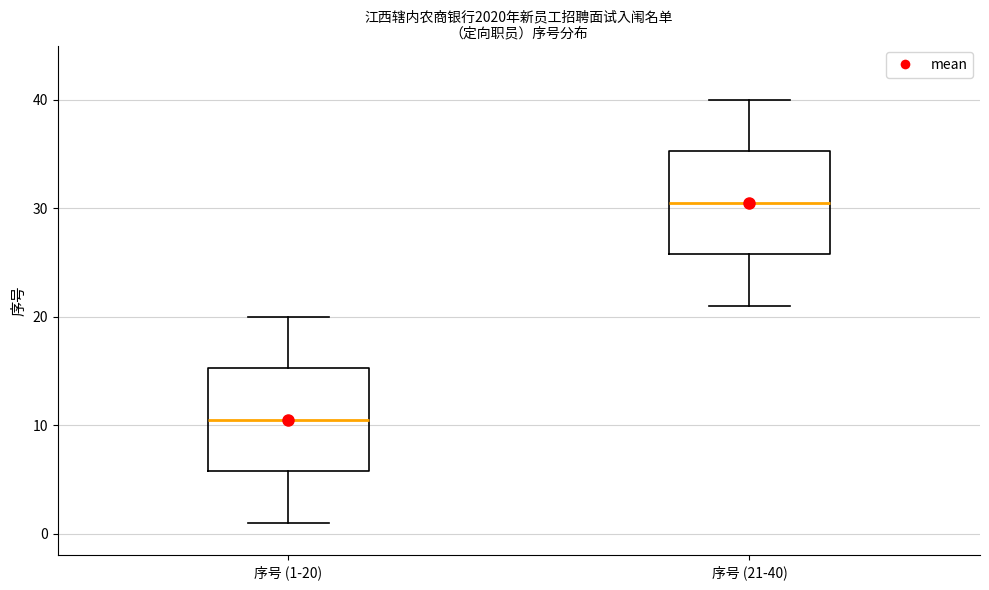

Reading left to right, read every box against the y-axis: the position of its median line, the range the box covers, and the ends of its whiskers. The values are not printed on the chart, so give them approximately, as read against the axis.

序号 (1-20): median 11, box 6 to 15, whiskers 1 to 20
序号 (21-40): median 31, box 26 to 35, whiskers 21 to 40